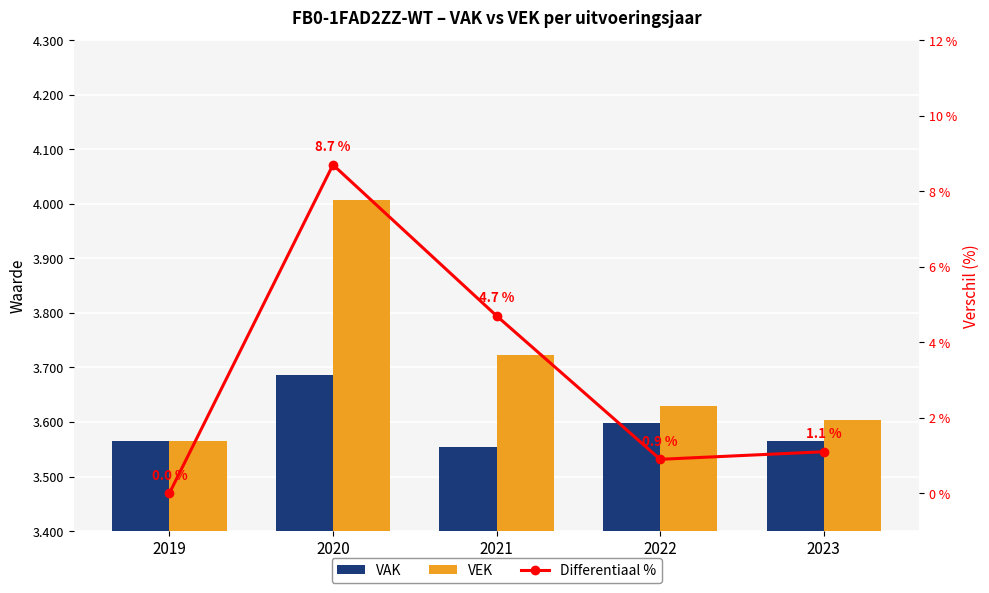

How many data points in VAK are less than 3565?

1